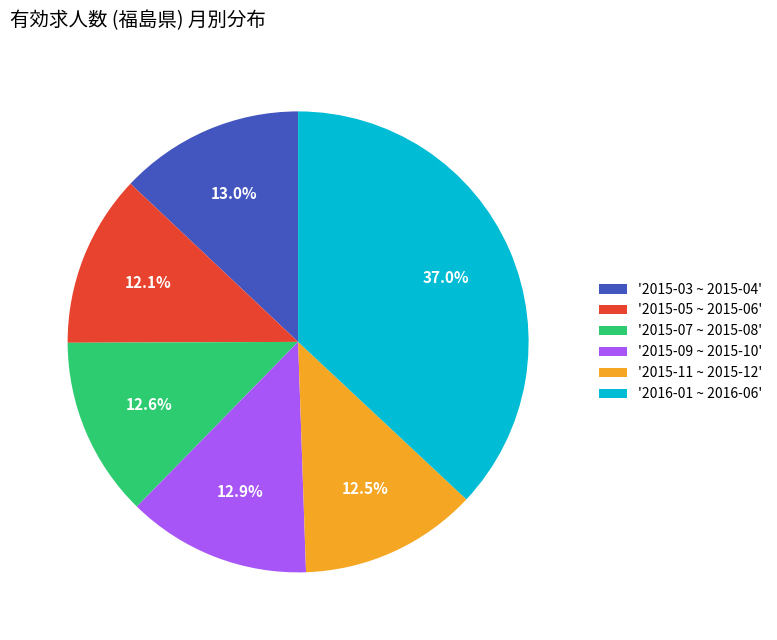

Which has a higher value, '2016-01 ~ 2016-06' or '2015-11 ~ 2015-12'?

'2016-01 ~ 2016-06'